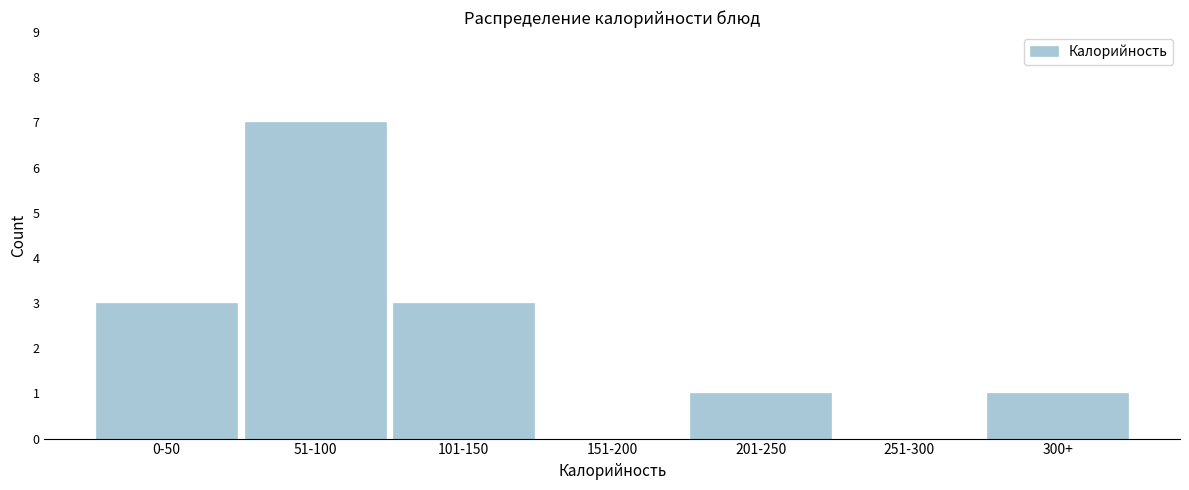

Reading left to right, what are all the values shown in this chart?

0-50=3	51-100=7	101-150=3	151-200=0	201-250=1	251-300=0	300+=1